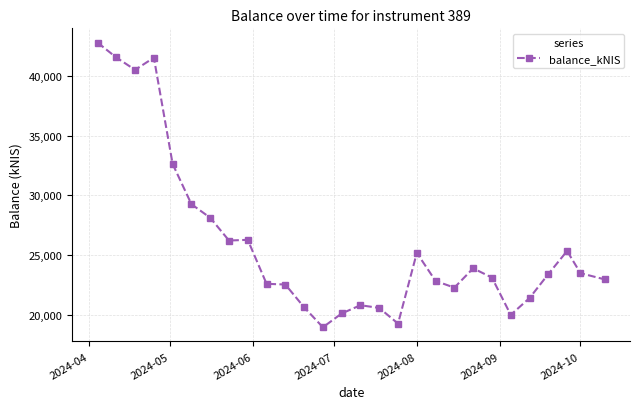

What is the difference between the second highest and minimum values?

22557.7